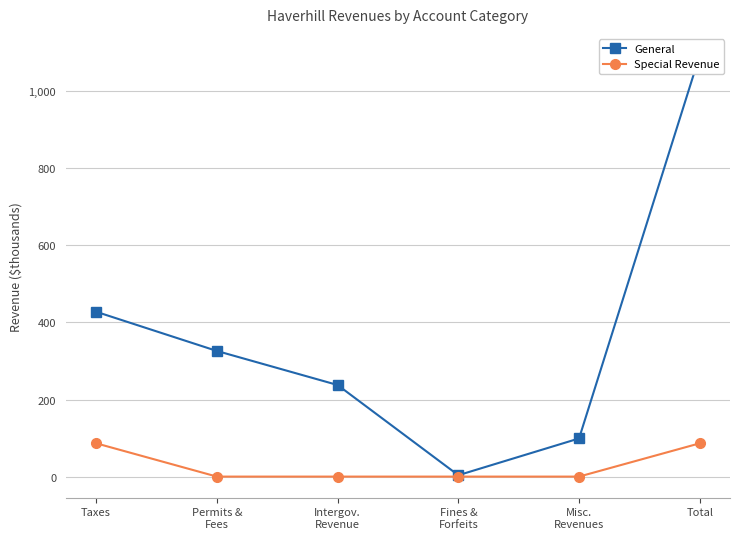

The value of General at Misc.
Revenues is 58.0. True or false?

False